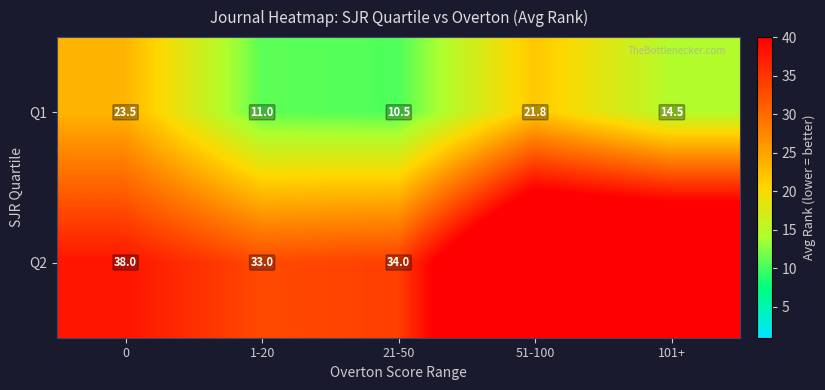

How many data points in Q1 are above 14?

3